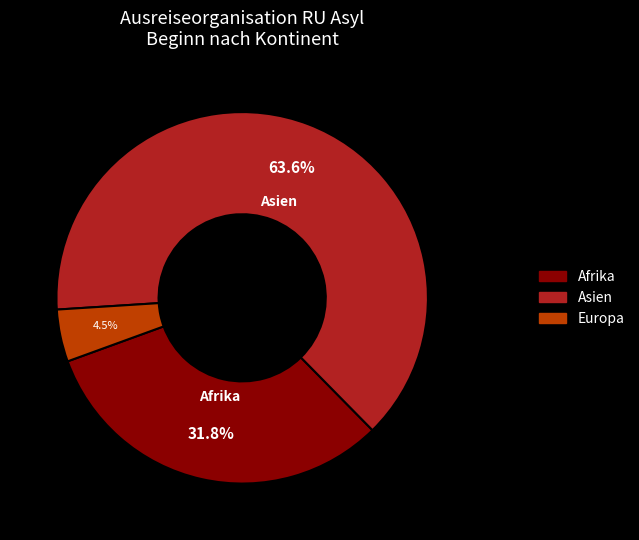

How many segments does this pie chart have?

3